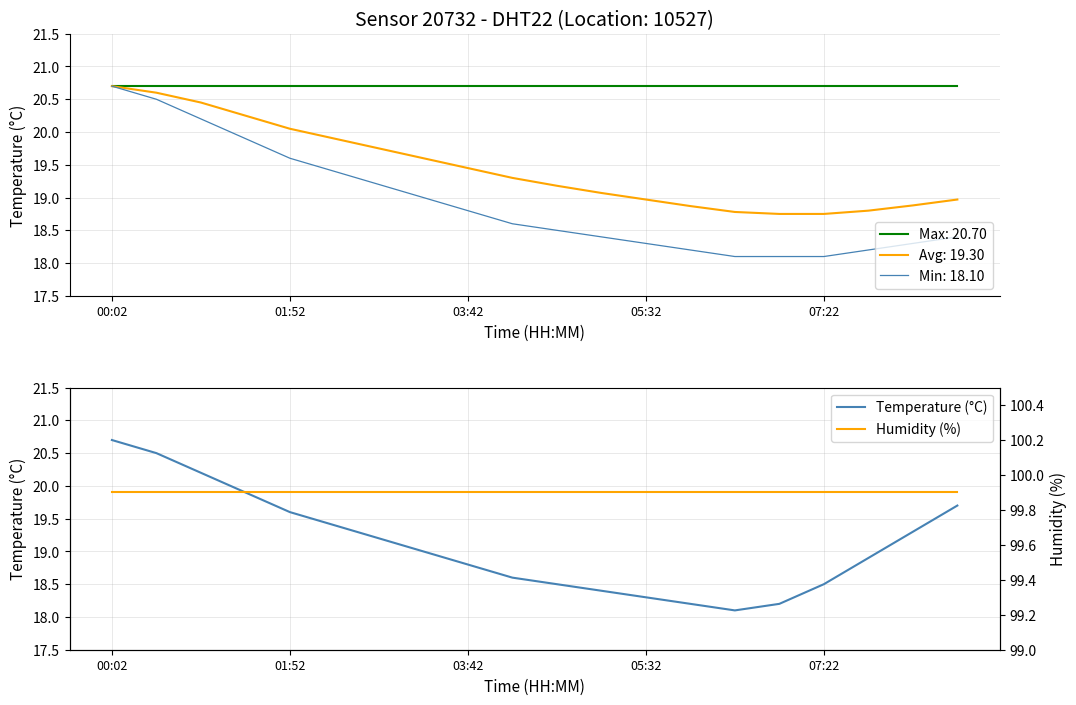

What is the minimum value for Min: 18.10?

18.1